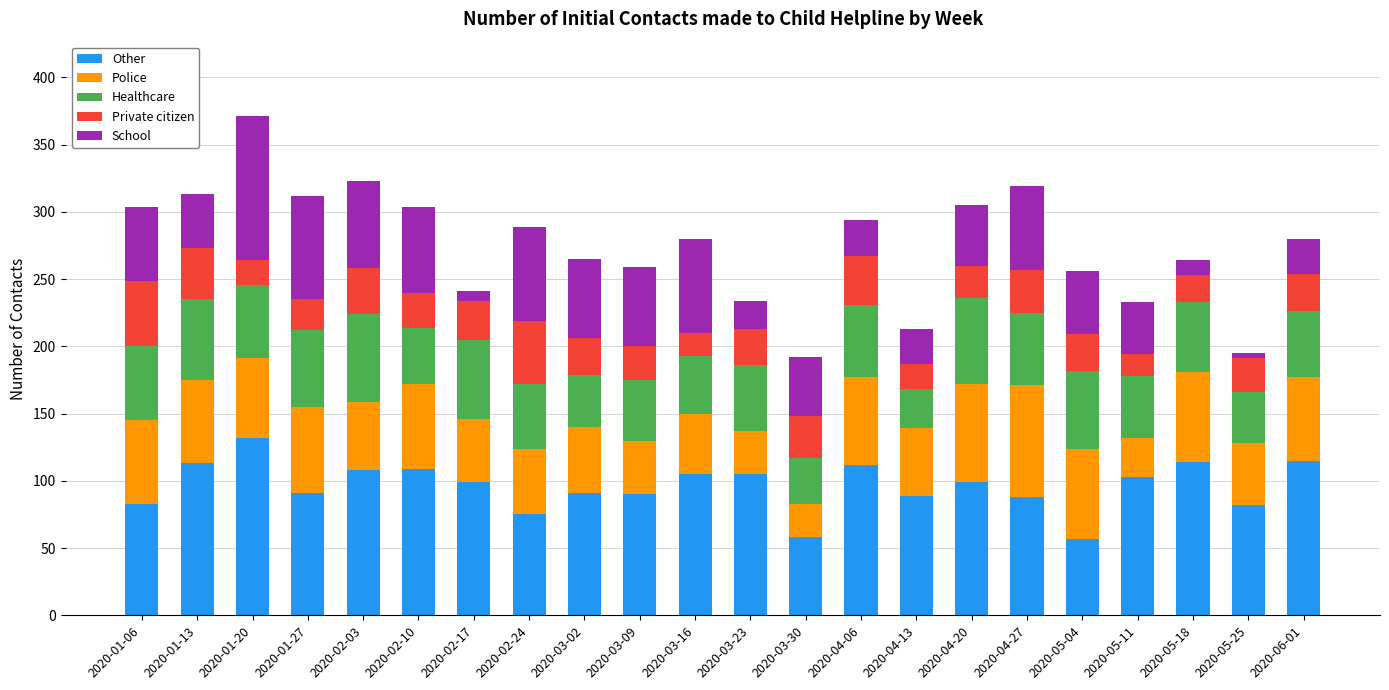

The Other series shows 89 at 2020-04-13. True or false?

True